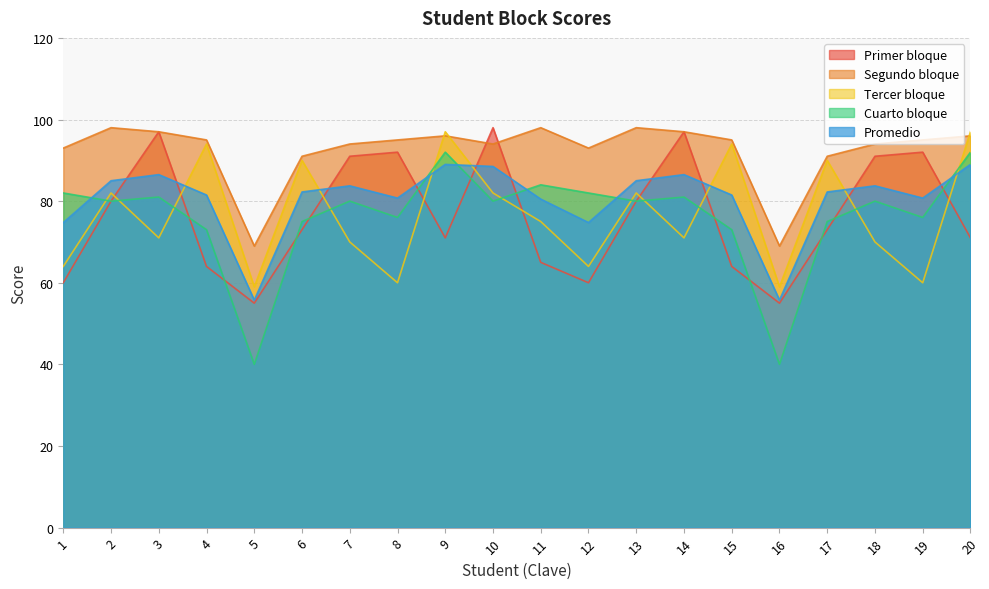

What is the minimum value shown in the chart?

40.0